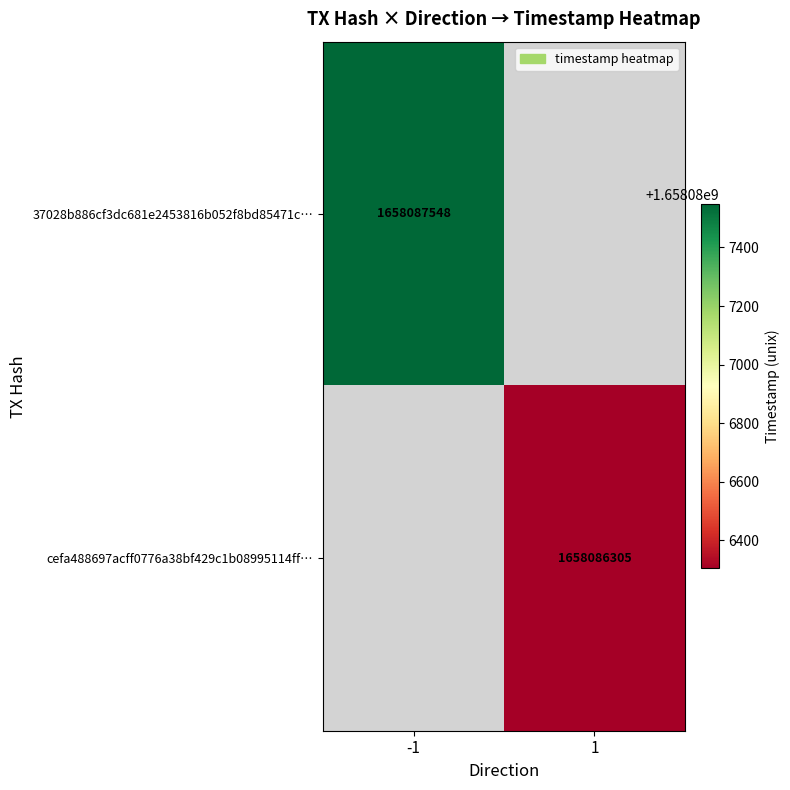

Rank the series by their maximum value, from highest to lowest.

37028b886cf3dc681e2453816b052f8bd85471c, cefa488697acff0776a38bf429c1b08995114ff